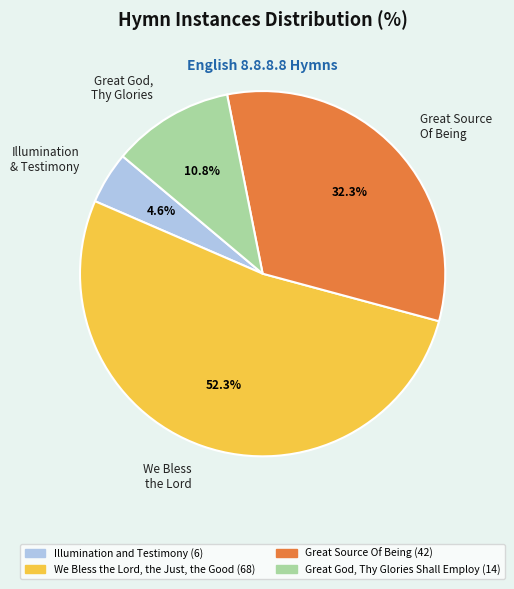

Combined, do Great Source Of Being and We Bless the Lord account for over 50%?

Yes